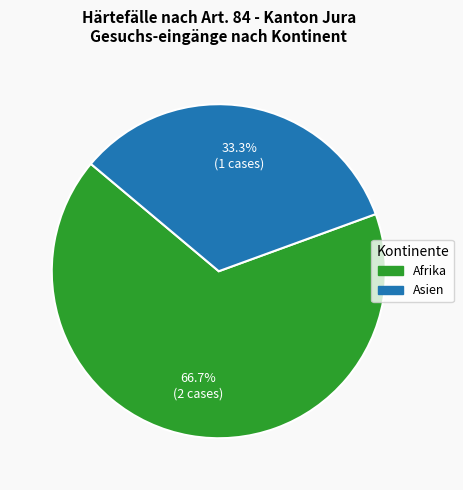

True or false: Asien accounts for 40% of the total.

False